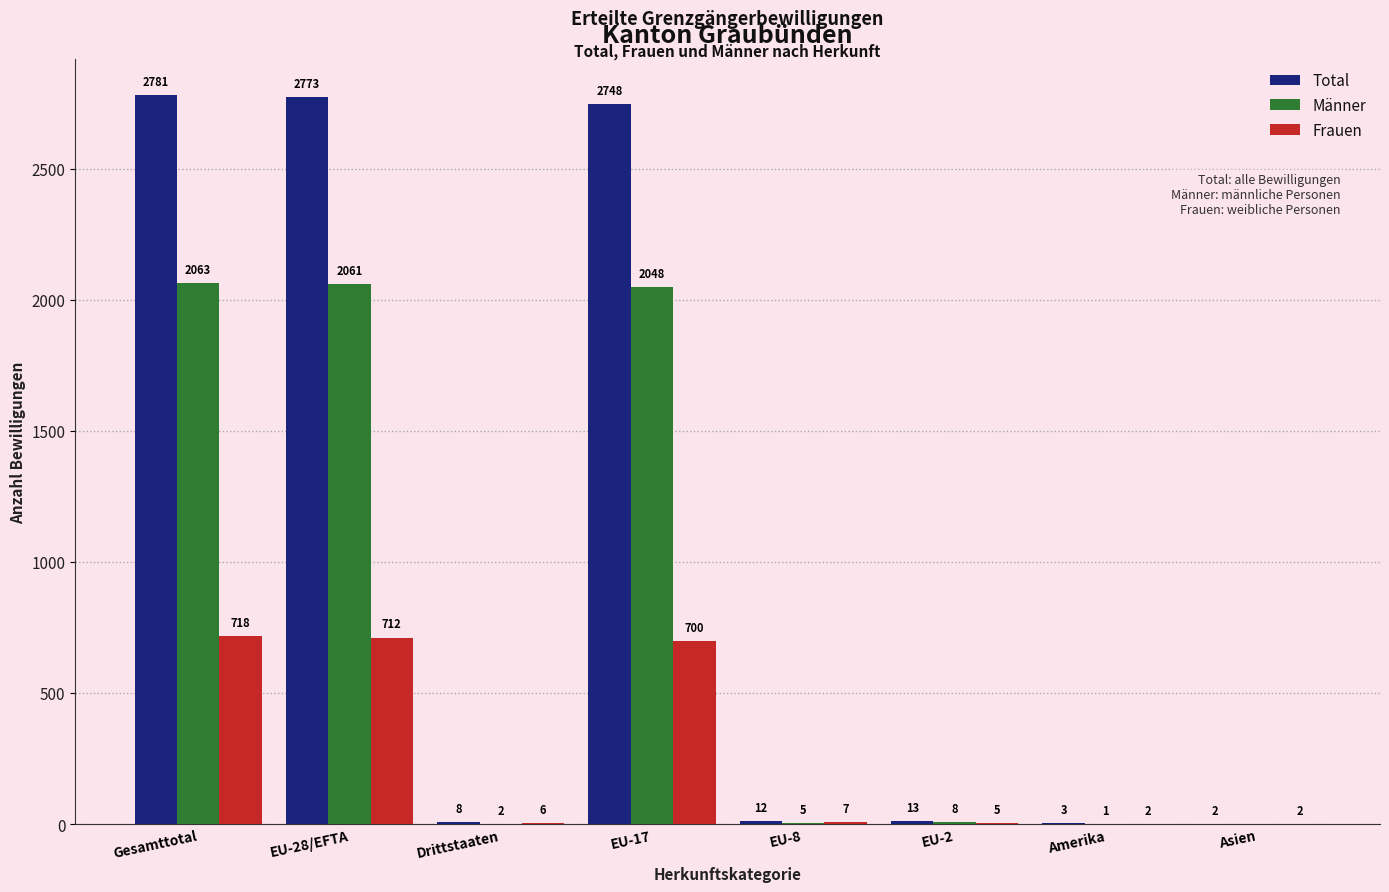

Reading left to right, transcribe all the data shown in this chart.

Total: 2781	2773	8	2748	12	13	3	2
Männer: 2063	2061	2	2048	5	8	1	0
Frauen: 718	712	6	700	7	5	2	2